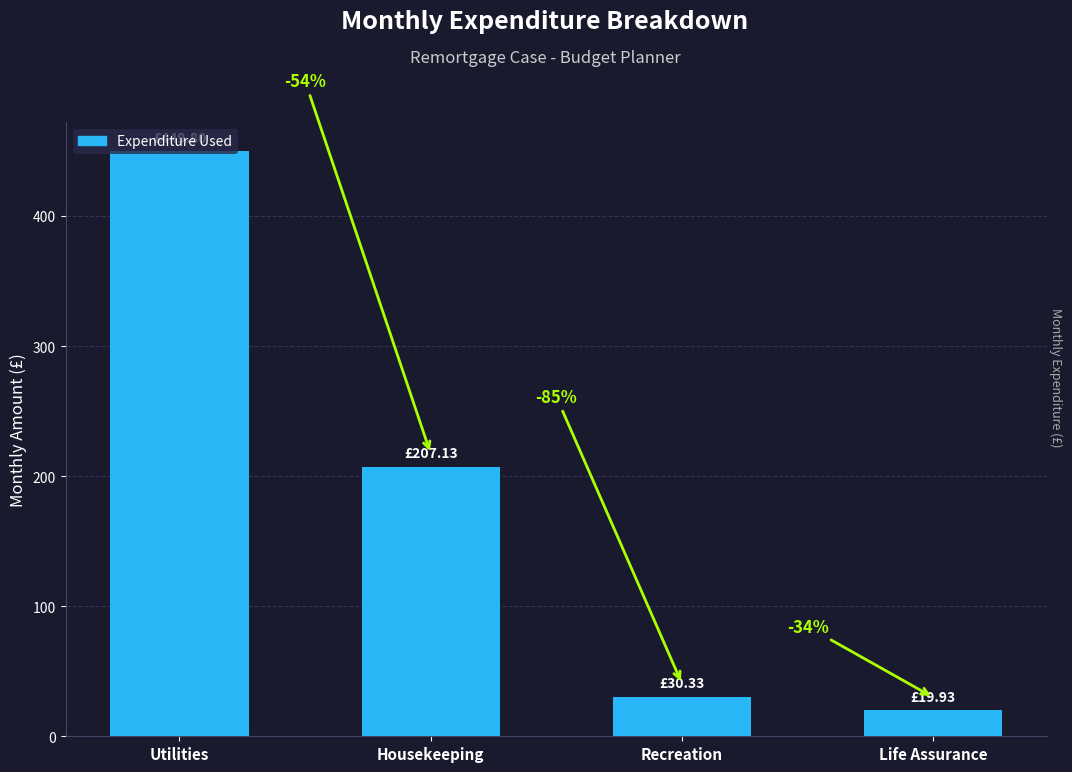

Reading left to right, transcribe all the data shown in this chart.

449.8	207.1	30.3	19.9